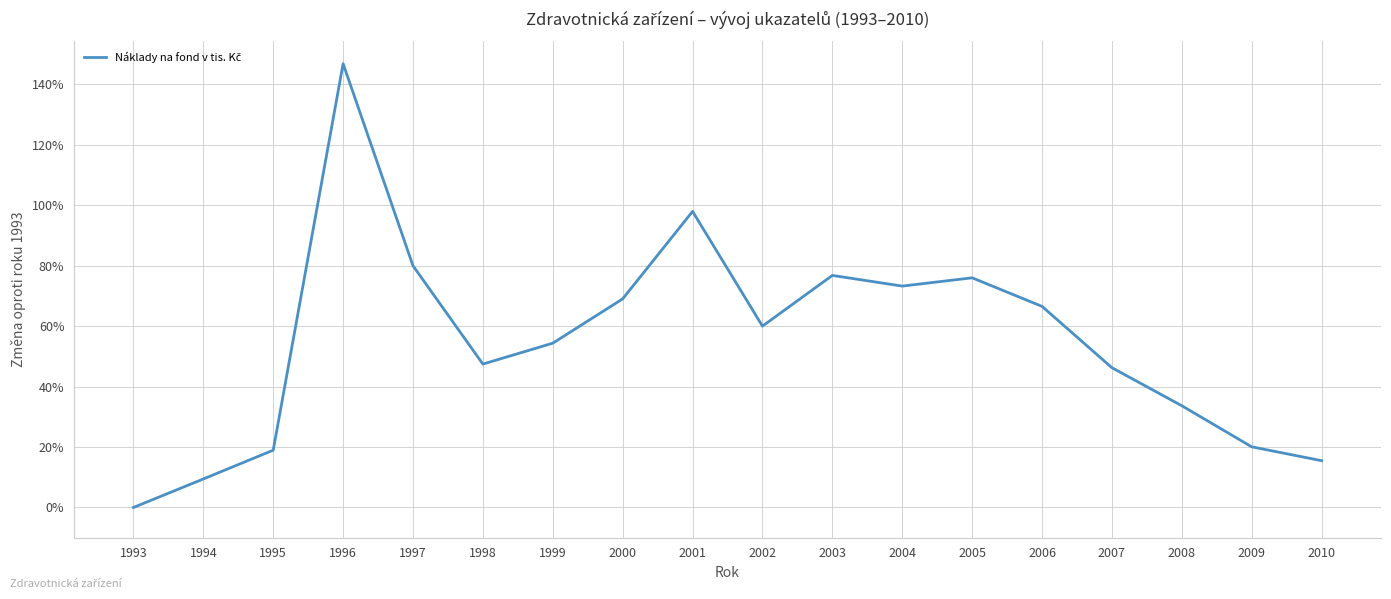

Where is the data nearest to the value 73?

2004